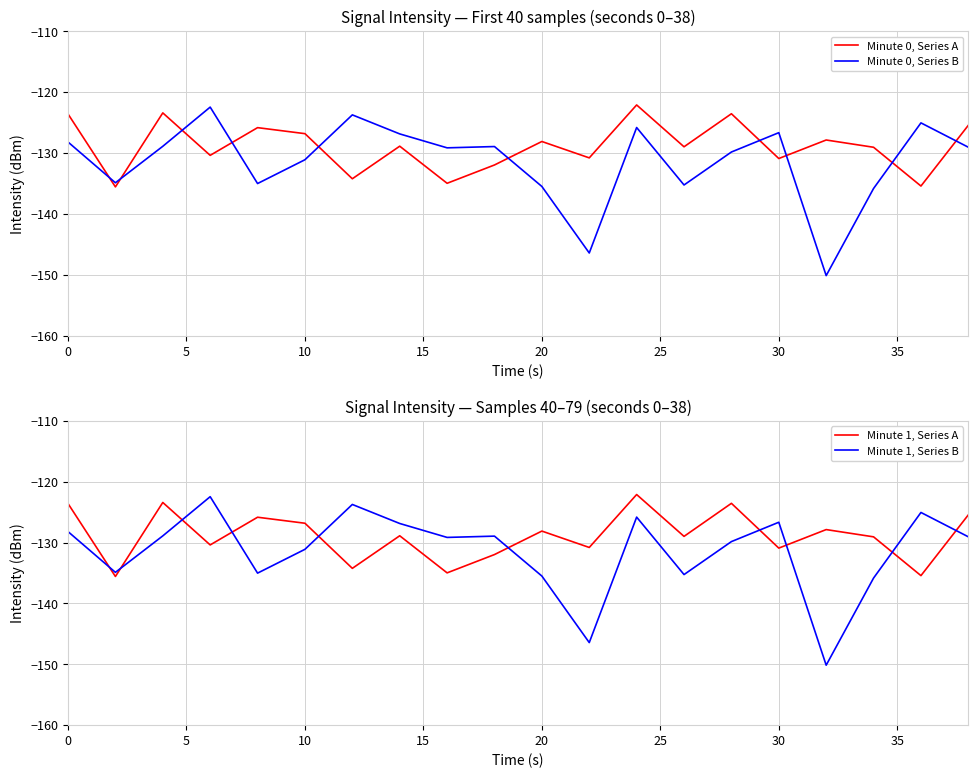

Which series has the largest total across all categories?

Minute 0, Series A